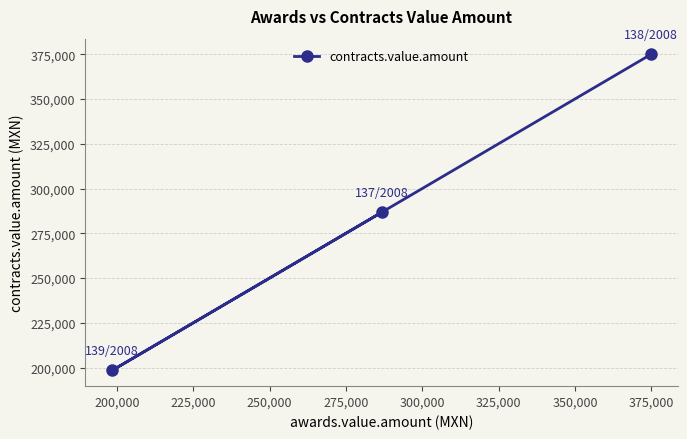

What is the sum of all values?

859950